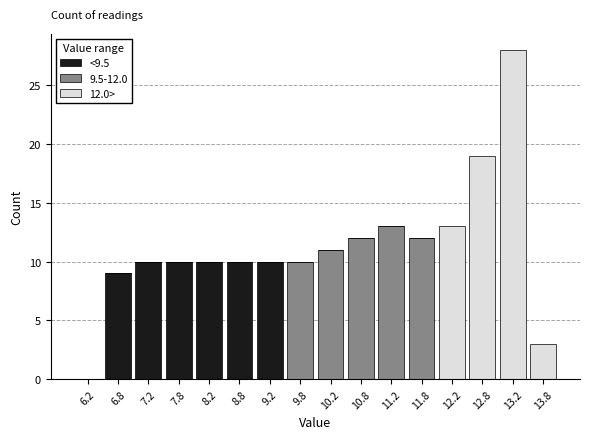

Which range on the x-axis has the tallest stacked bar (by total height)?

13.0 to 13.5